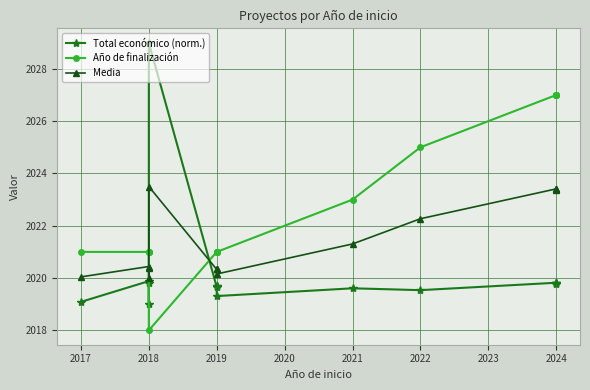

How many data points does each series have?

15